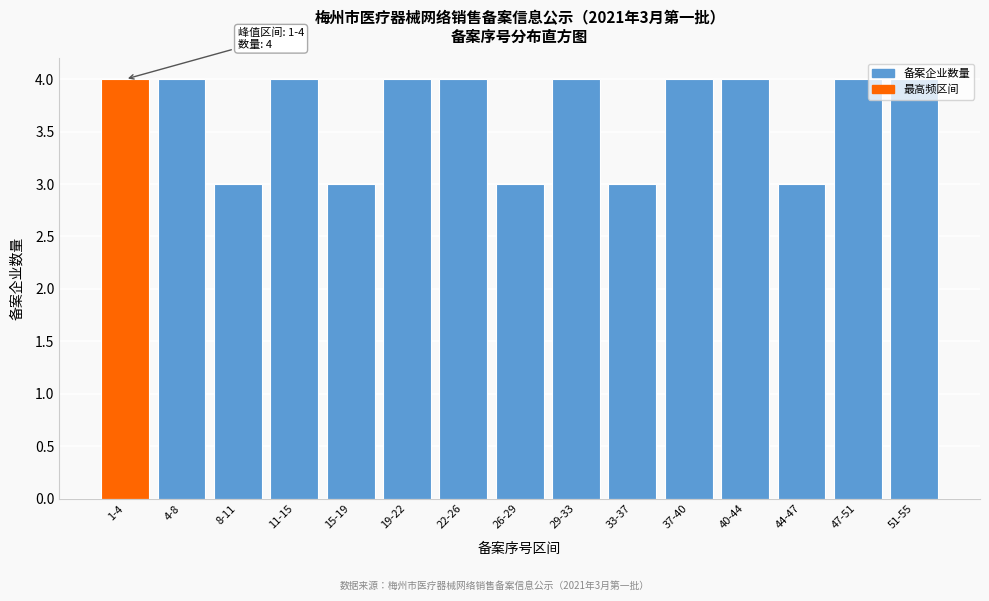

What is the value of the 12th bar from the left?

4